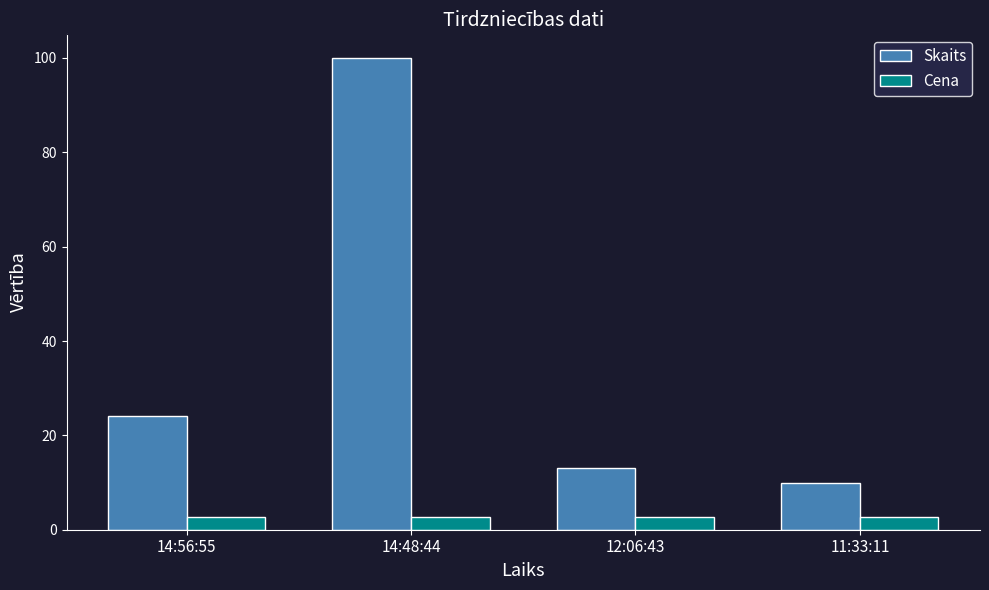

Count the number of data series in this chart.

2